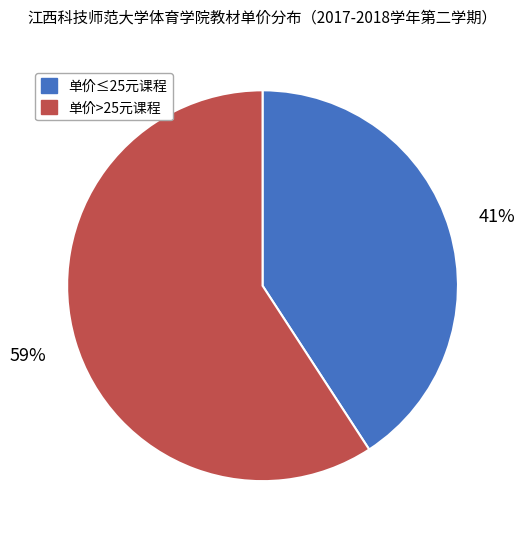

To the nearest percent, what is the average slice percentage?

50%